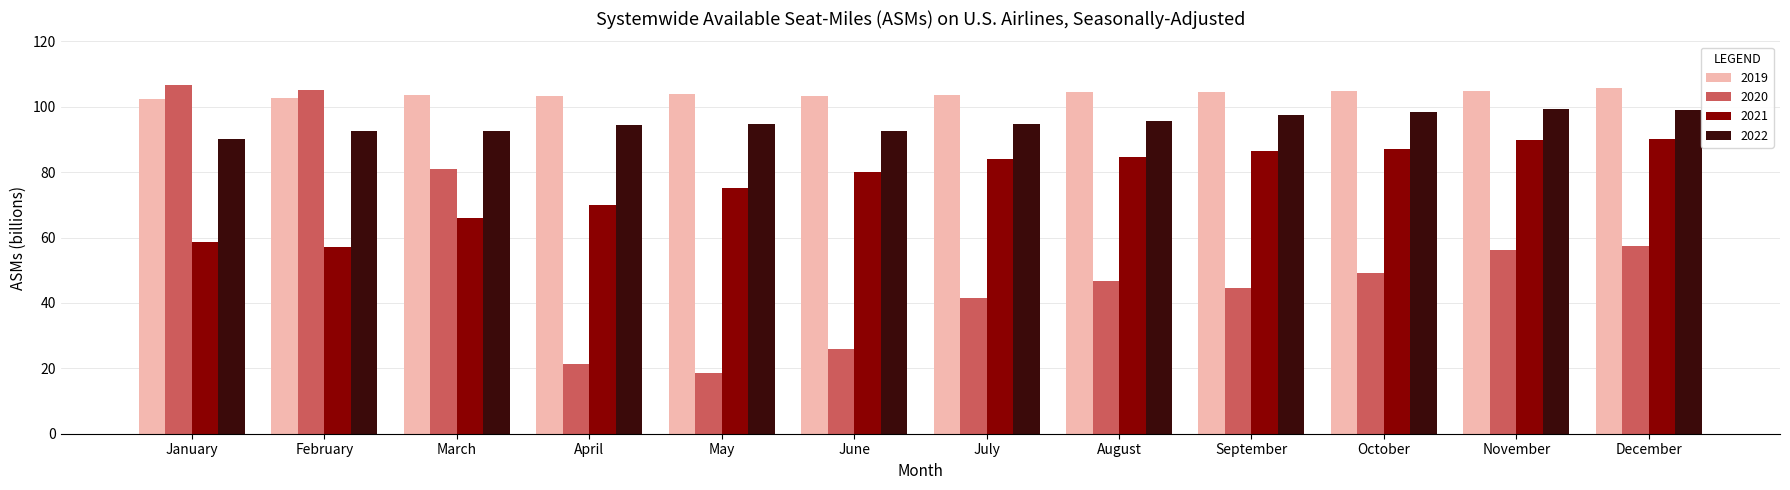

The value of 2020 at May is 18.6. True or false?

True